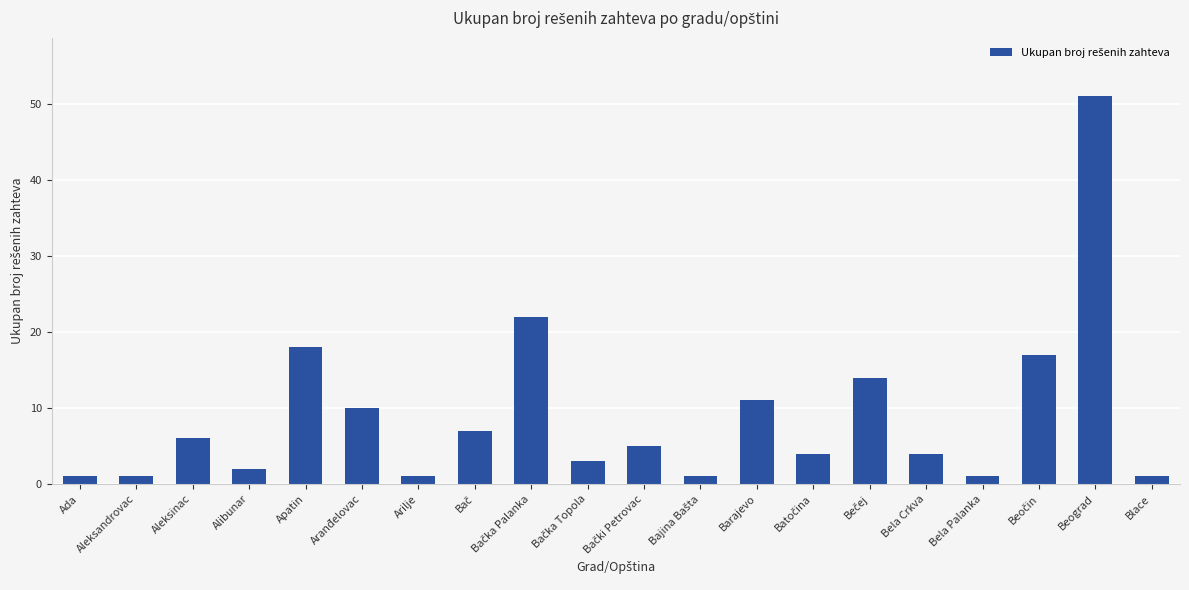

What is the label of the 20th bar from the left?

Blace